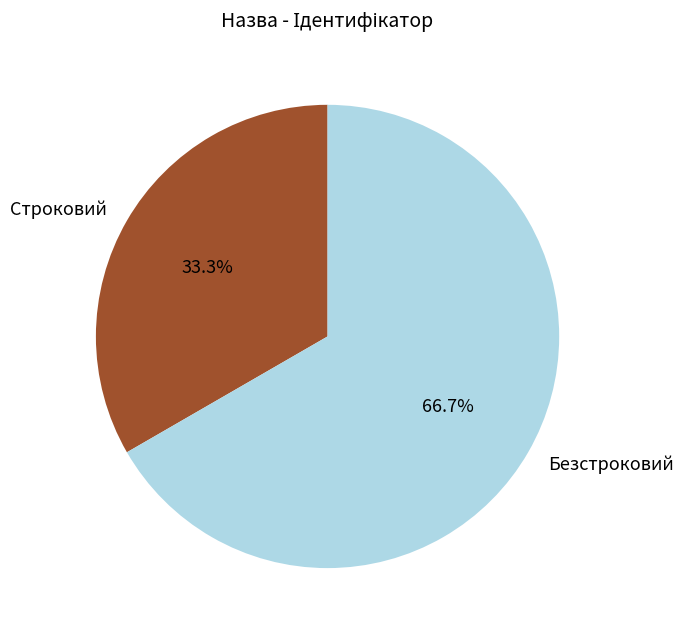

To the nearest percent, what is the difference between the Строковий and Безстроковий slice percentages?

33%